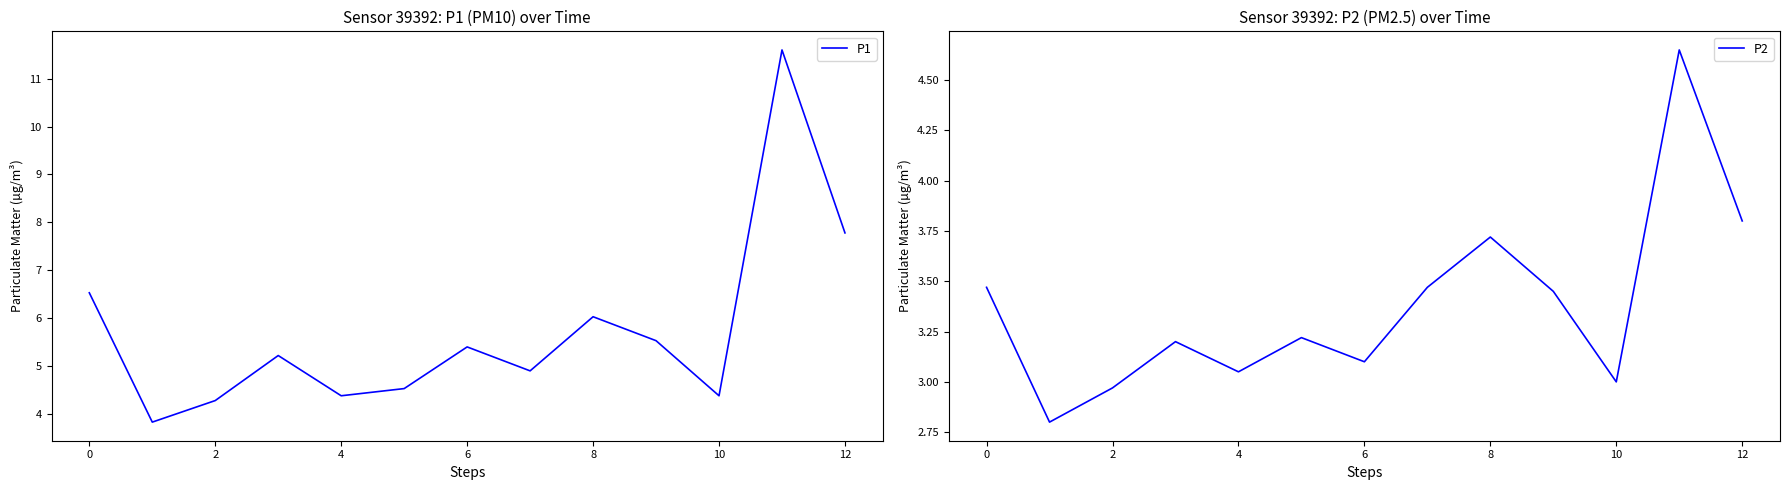

The value of P2 at 6 is 1.8. True or false?

False